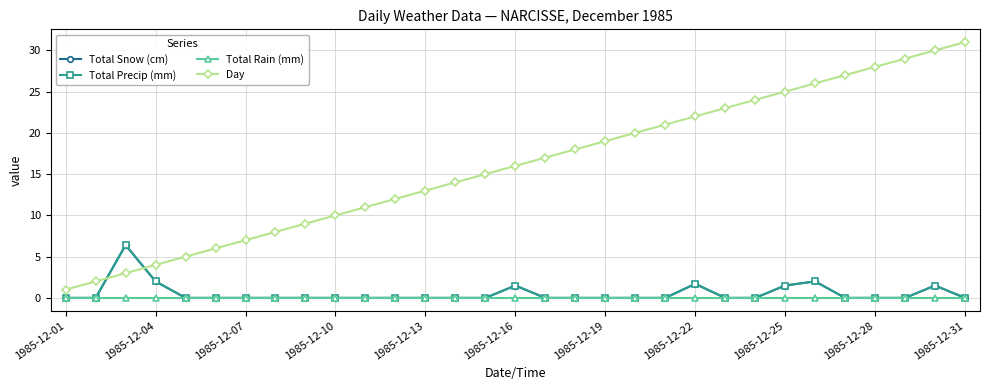

What is the average value of the Total Snow (cm) series?

0.5